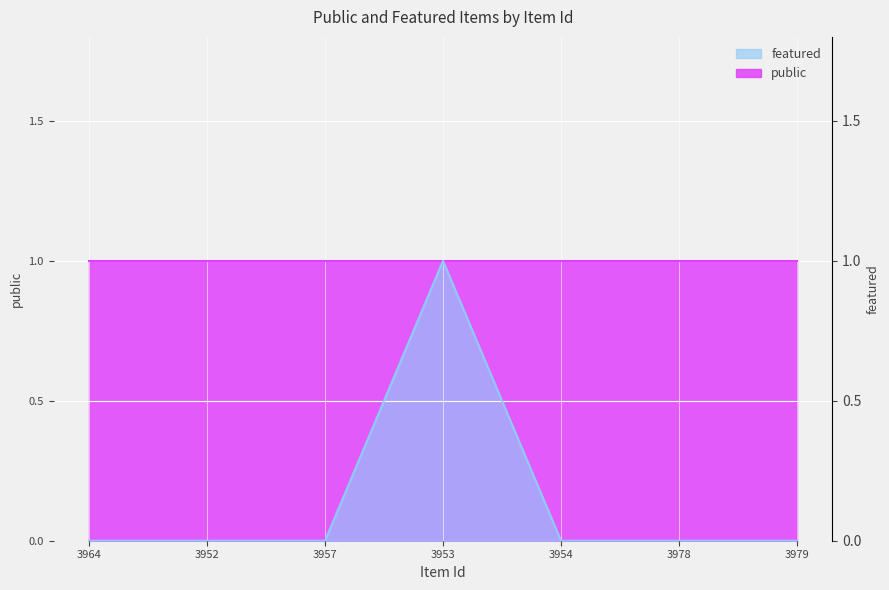

What is the label of the 5th point from the right?

3957